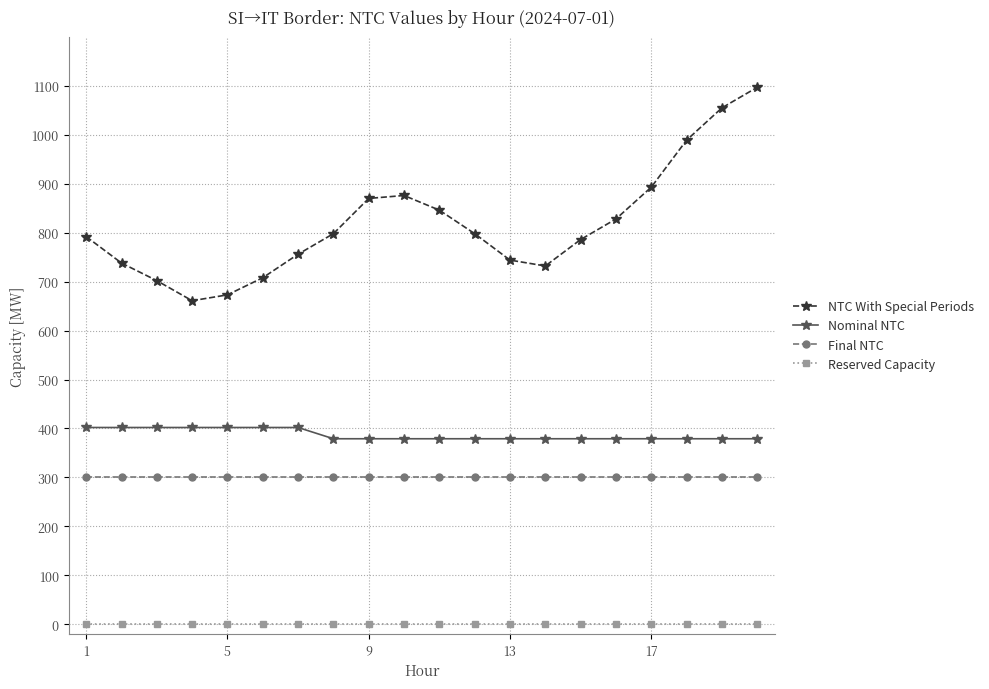

What is the highest value of the Nominal NTC series?

402